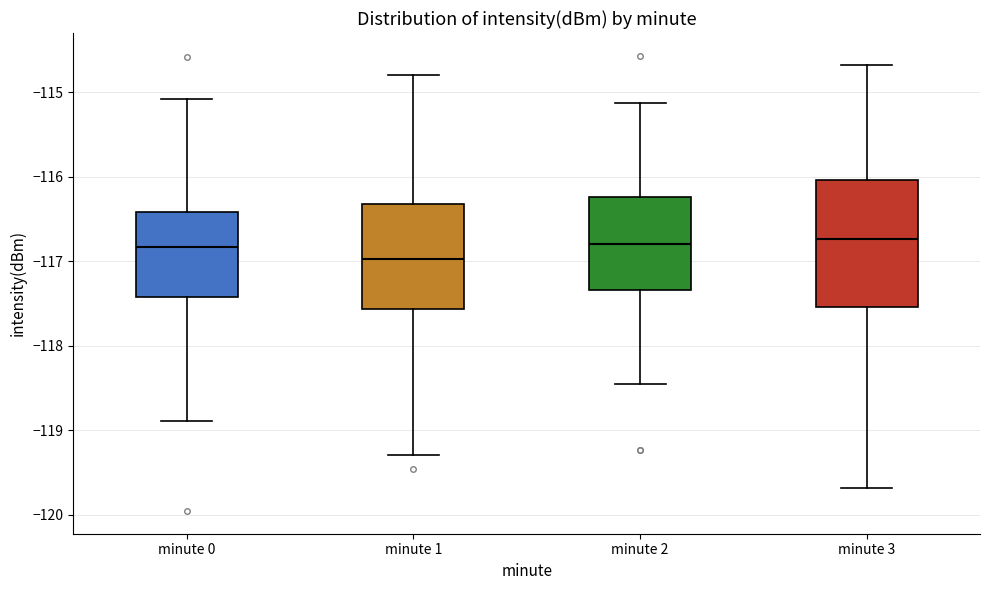

Where does the median line of the box for minute 3 sit on the y-axis? The values are not printed on the chart, so give them approximately, as read against the axis.

-116.7